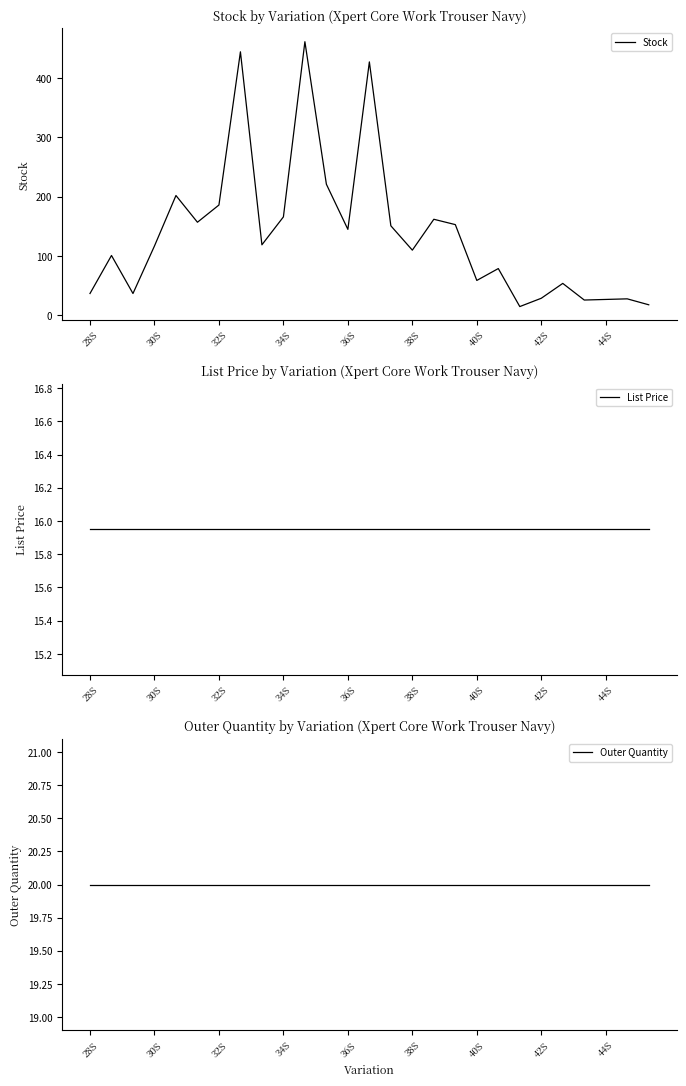

What is the maximum value shown in the chart?

461.0